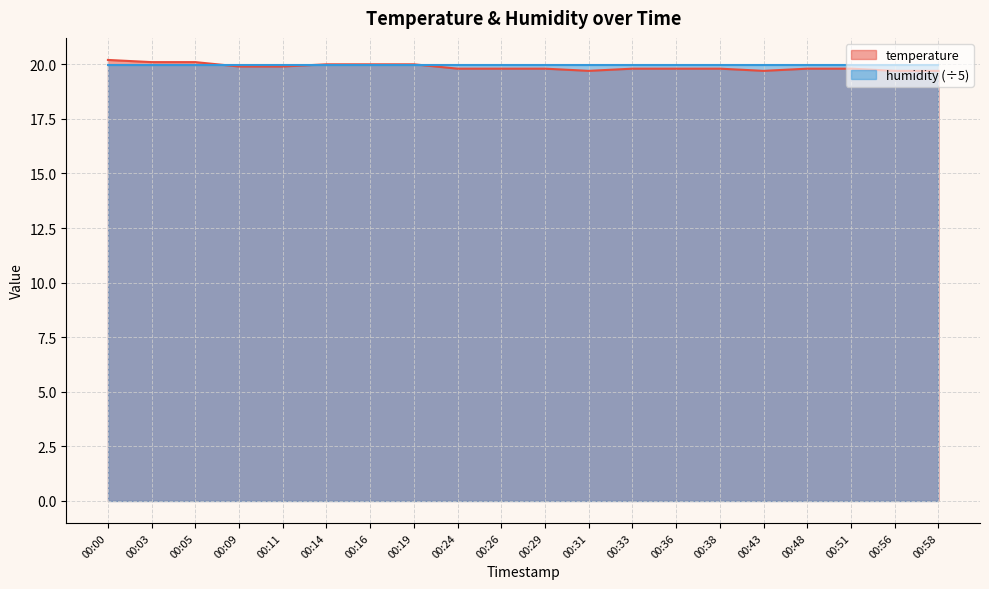

Rank the categories by value from highest to lowest.

00:00, 00:03, 00:05, 00:14, 00:16, 00:19, 00:09, 00:11, 00:24, 00:26, 00:29, 00:33, 00:36, 00:38, 00:48, 00:51, 00:31, 00:43, 00:56, 00:58